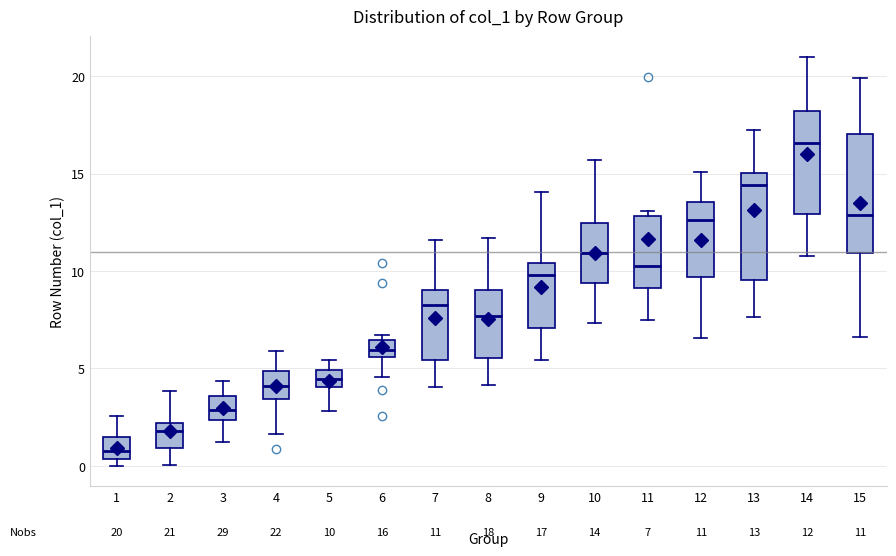

Which box's median line is the lowest?

1